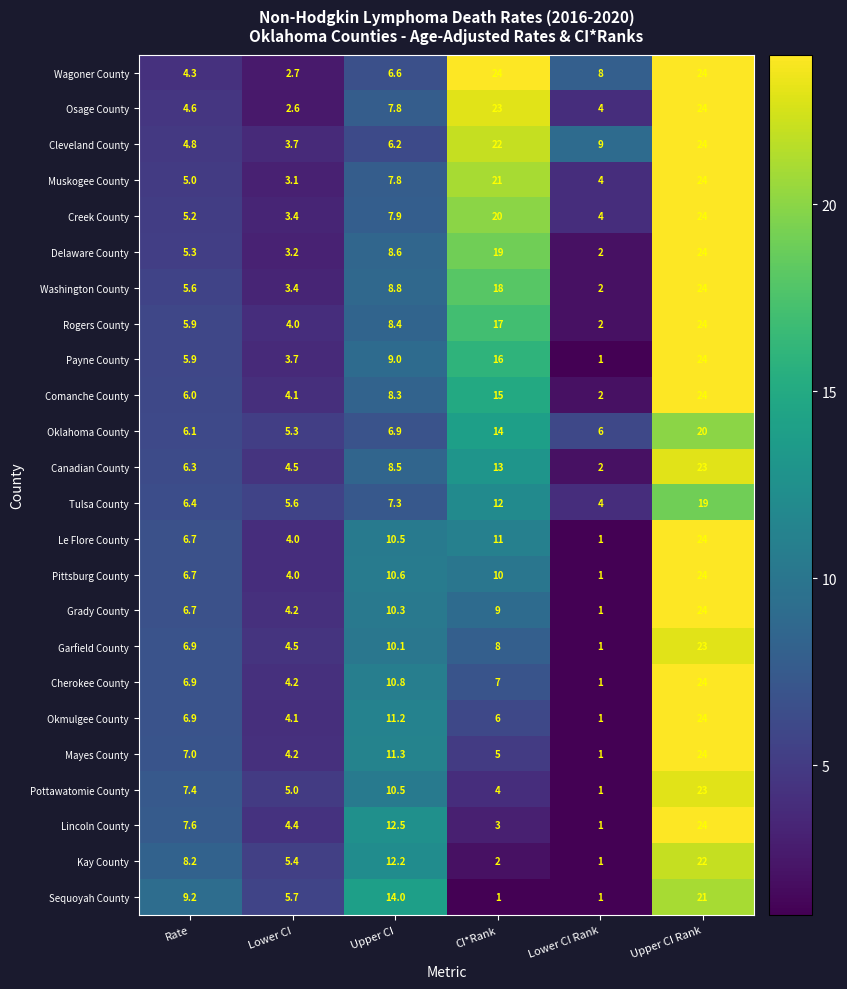

True or false: Le Flore County has a value of 4.0 at Lower CI.

True